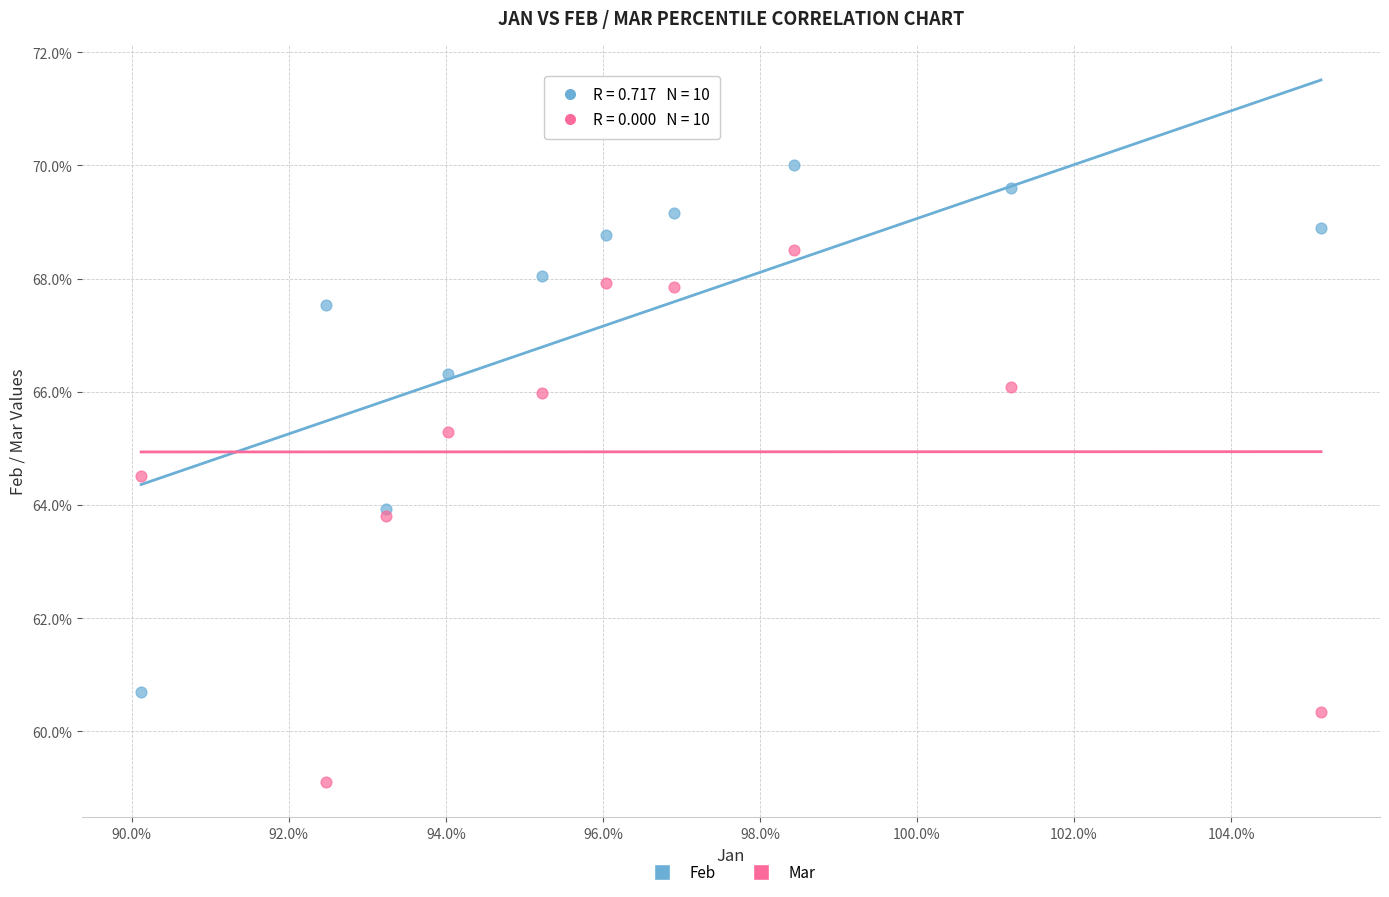

Which series contains the lowest Y value?

Mar